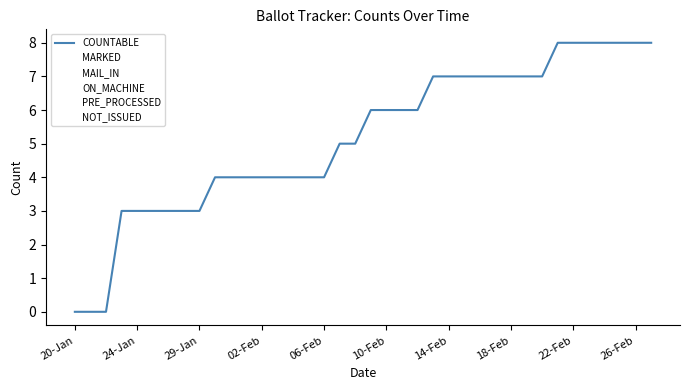

What is the average value of the COUNTABLE series?

5